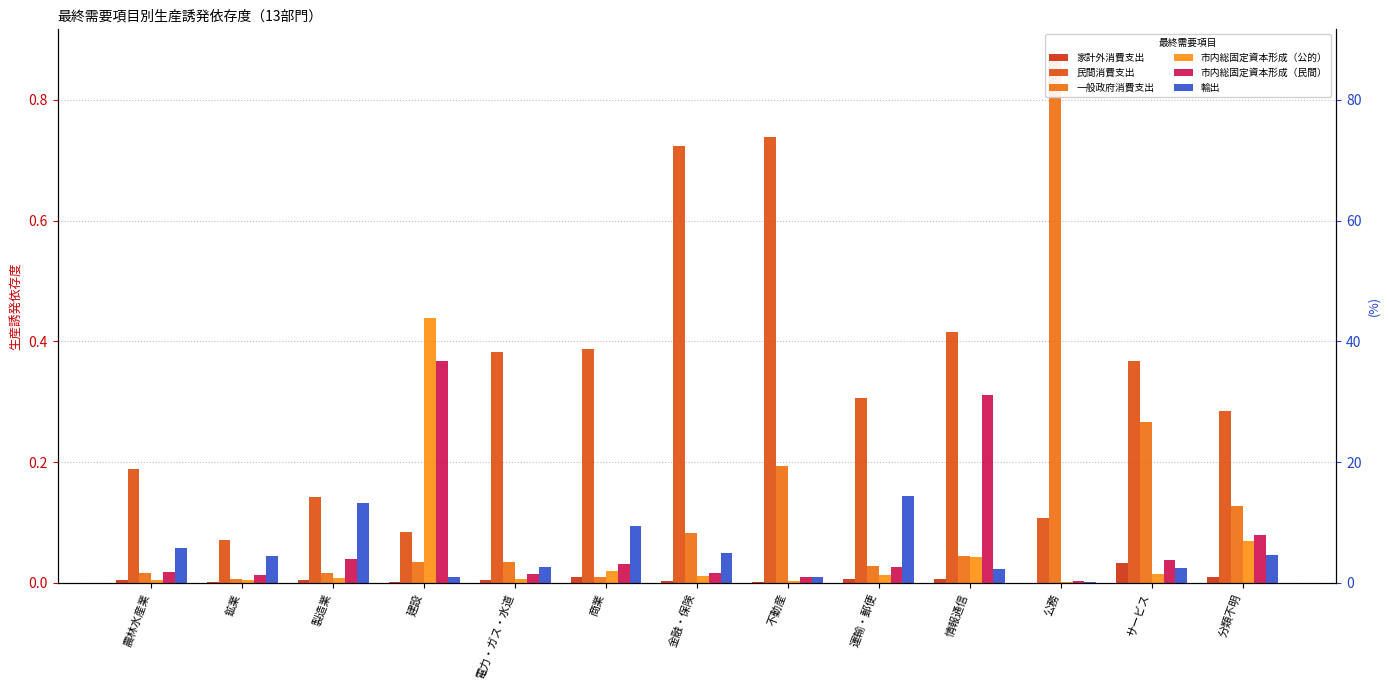

What is the label of the 9th bar from the right?

電力・ガス・水道